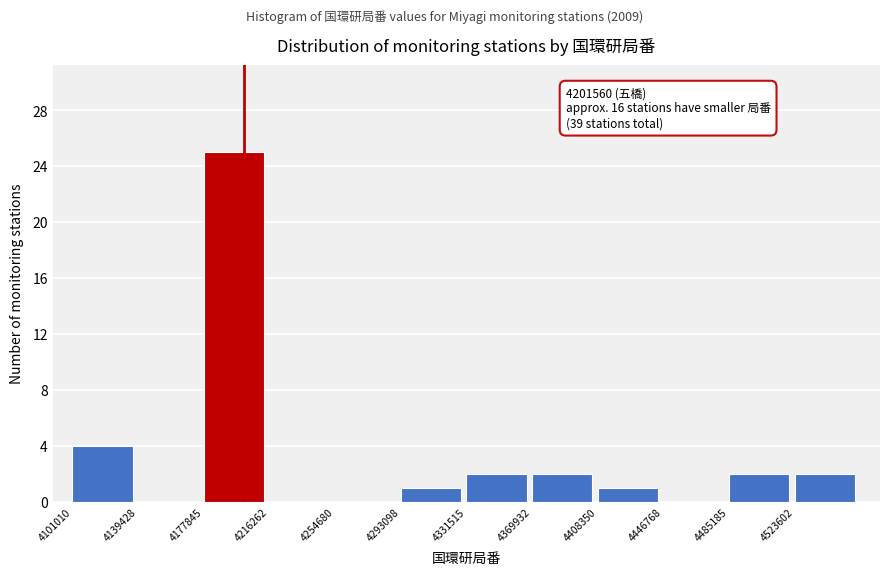

Over which range of the x-axis is the bar tallest?

4180000 to 4215000